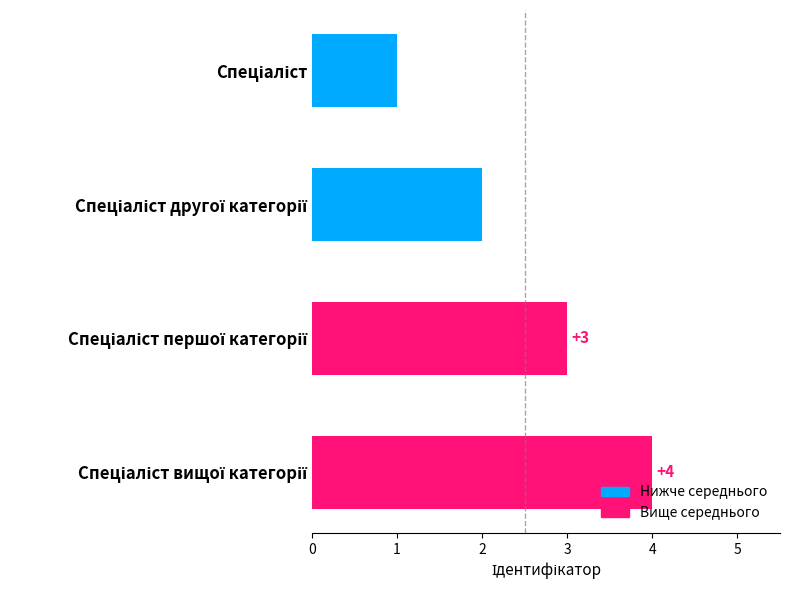

What is the maximum value shown in the chart?

4